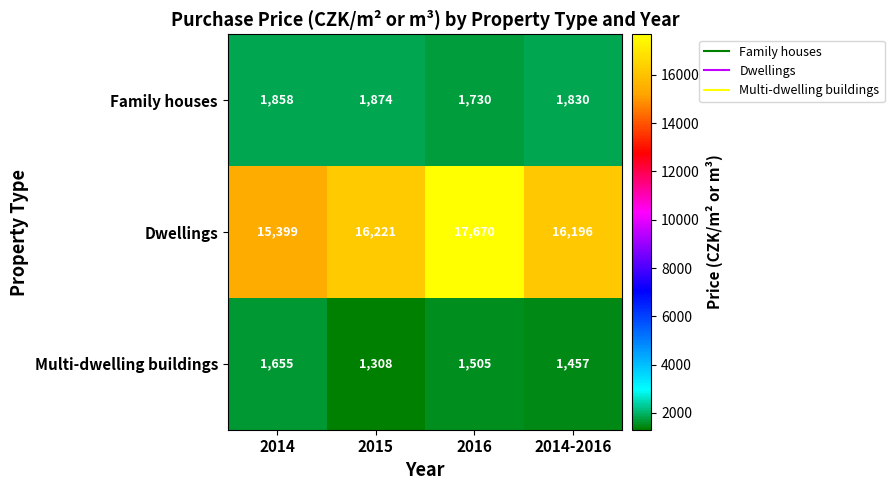

Is it true that Multi-dwelling buildings equals 1505 at 2016?

True